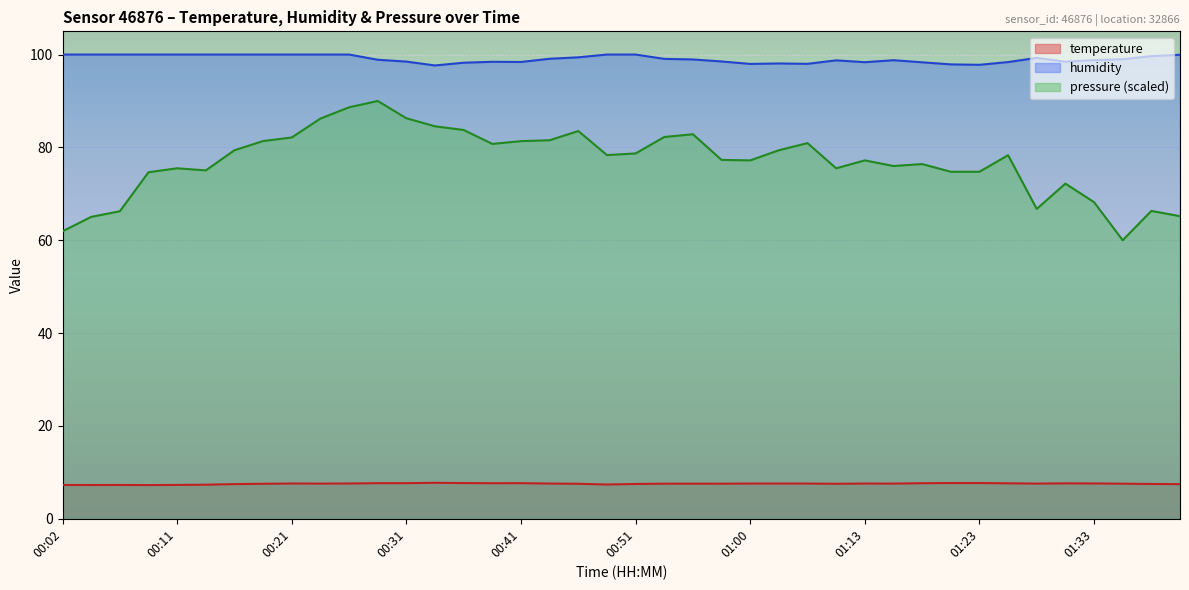

What is the label of the 1st point from the left?

00:02